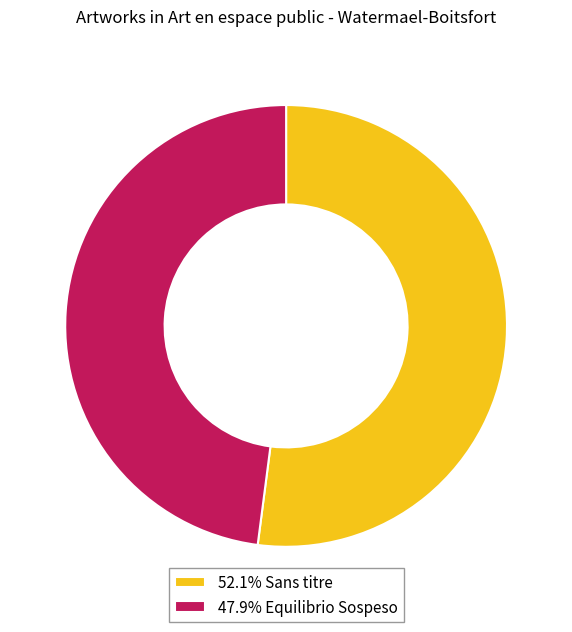

Approximately how many times larger is the value at 47.9% Equilibrio Sospeso compared to 52.1% Sans titre?

0.9